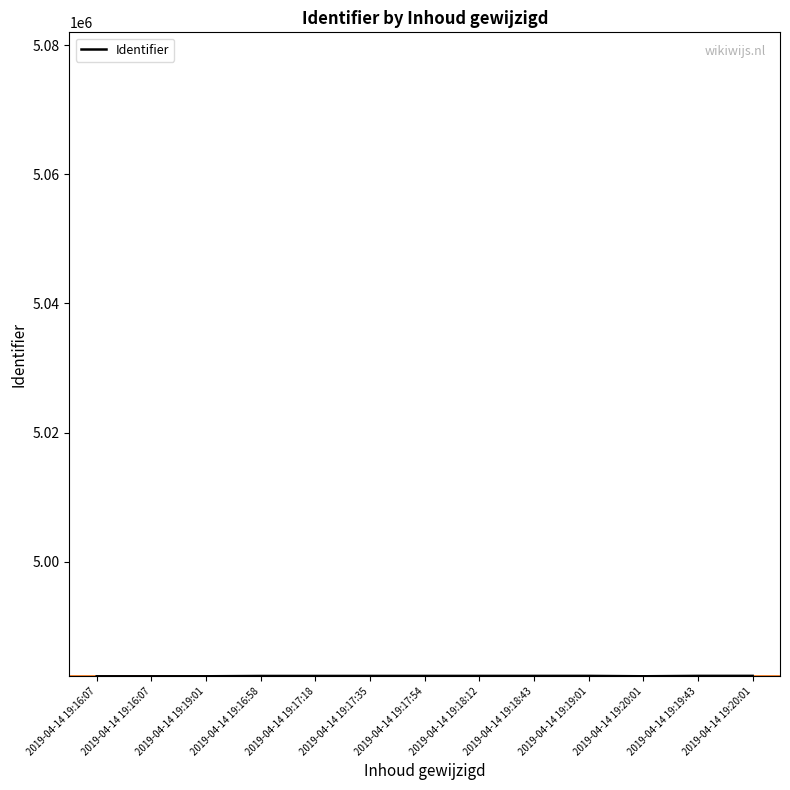

Does the chart display data point markers on the line(s)?

No